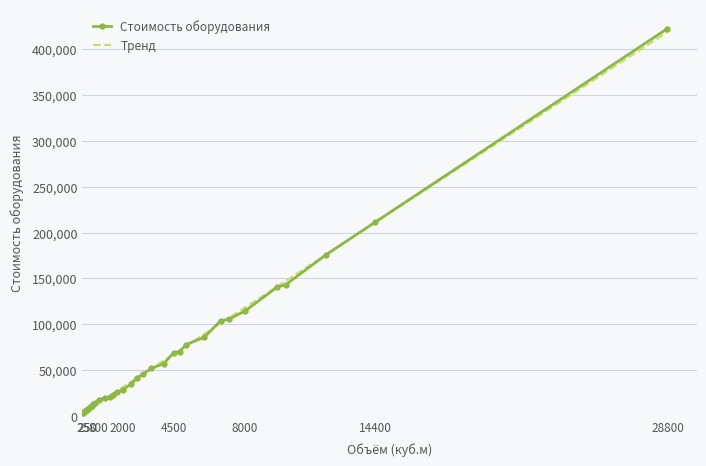

What is the maximum value for Стоимость оборудования?

422271.9